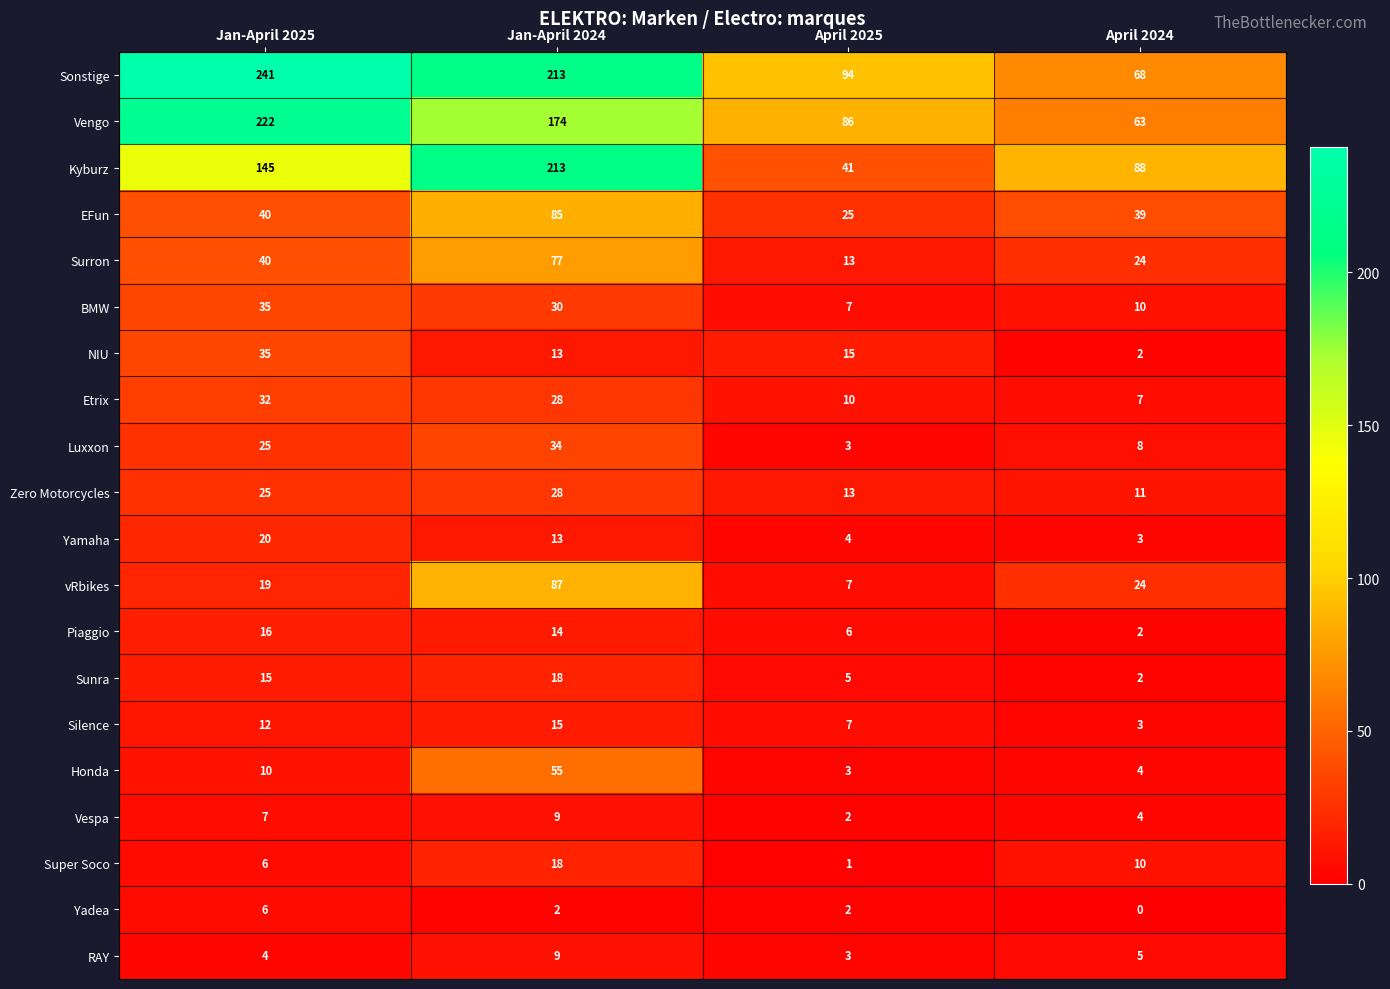

Is the value of Kyburz at Jan-April 2025 greater than the value of Zero Motorcycles at Jan-April 2024?

Yes